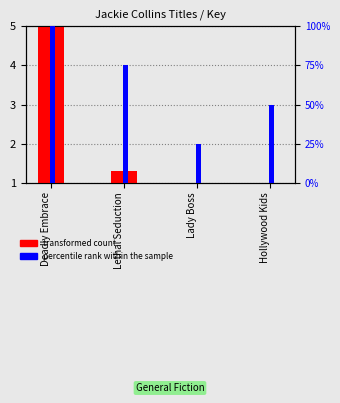

Reading left to right, extract all data points from this chart.

transformed count: 5.0	1.3	1.0	1.0
percentile rank within the sample: 5.0	4.0	2.0	3.0